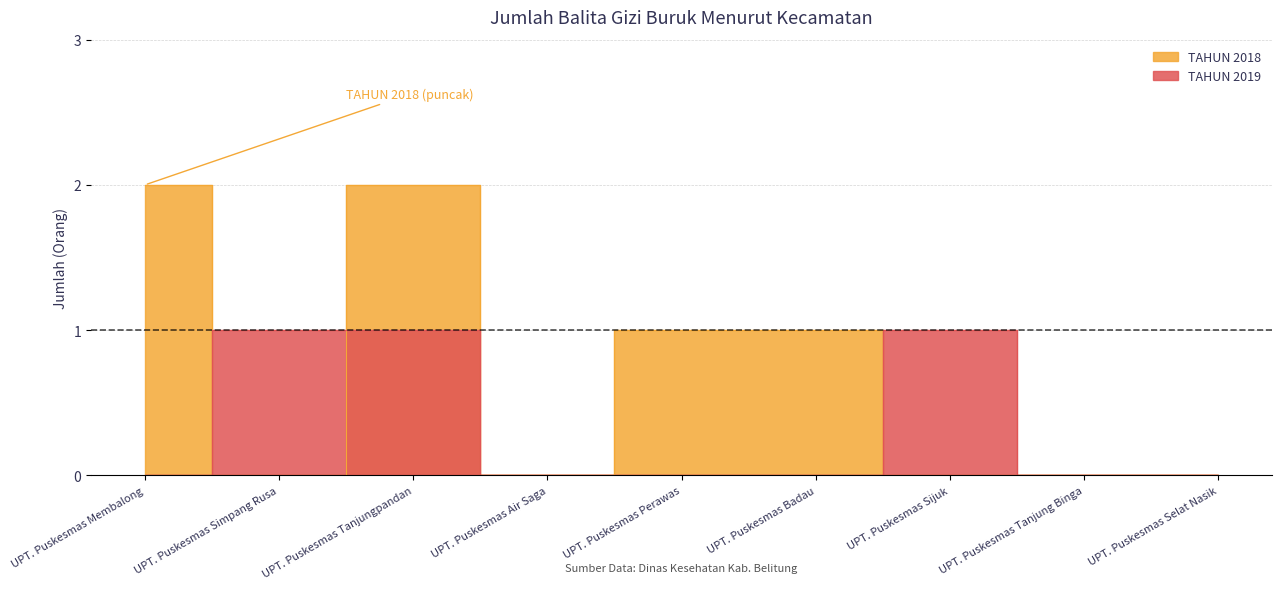

List the series in order of their overall mean, lowest first.

TAHUN 2019, TAHUN 2018